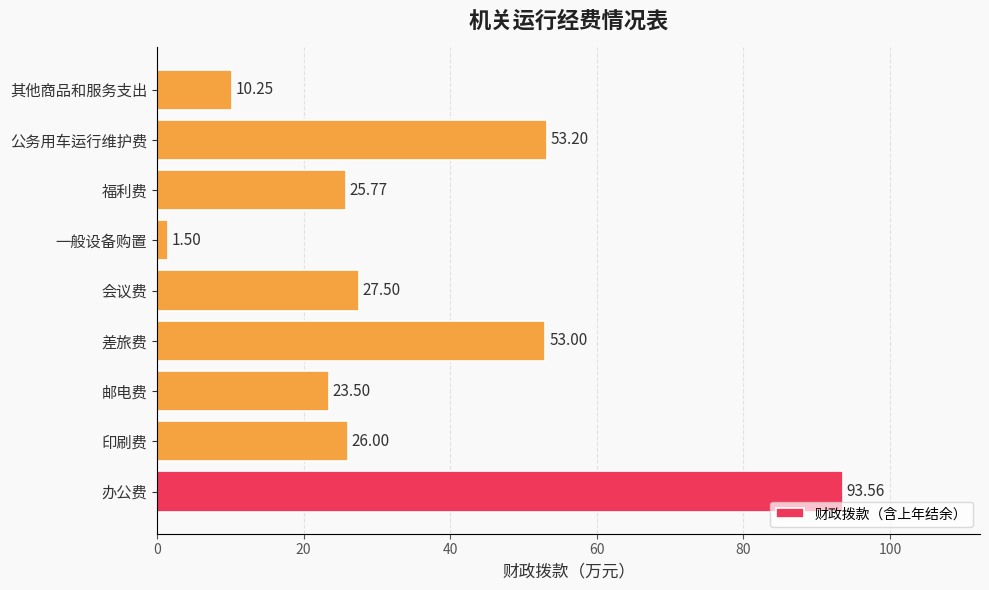

What is the change in value from 邮电费 to 差旅费?

+29.5